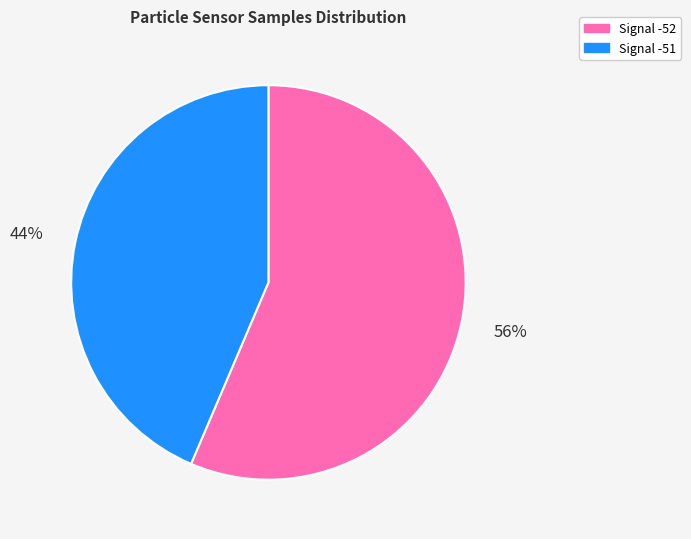

Is there any slice that represents more than half of the pie?

Yes